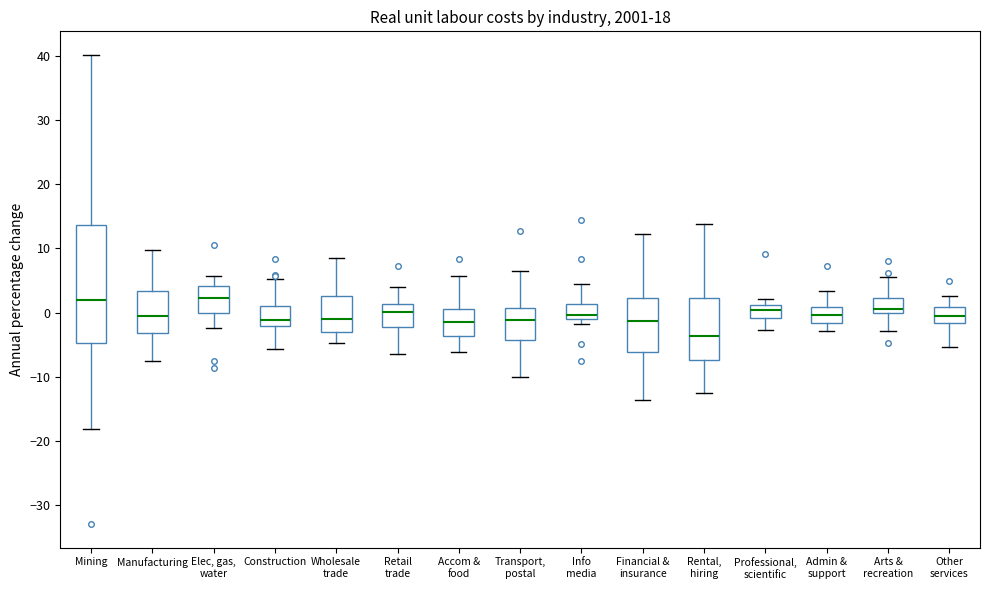

Reading left to right, transcribe this box plot: for each box, give where its median line is, the range the box spans, and where its two whiskers end, as read against the y-axis. The values are not printed on the chart, so give them approximately, as read against the axis.

Mining: median 2, box -5 to 14, whiskers -18 to 40
Manufacturing: median -1, box -3 to 3, whiskers -8 to 10
Elec, gas, water: median 2, box 0 to 4, whiskers -2 to 6
Construction: median -1, box -2 to 1, whiskers -6 to 5
Wholesale trade: median -1, box -3 to 3, whiskers -5 to 9
Retail trade: median 0, box -2 to 1, whiskers -6 to 4
Accom & food: median -1, box -4 to 1, whiskers -6 to 6
Transport, postal: median -1, box -4 to 1, whiskers -10 to 7
Info media: median 0, box -1 to 1, whiskers -2 to 4
Financial & insurance: median -1, box -6 to 2, whiskers -14 to 12
Rental, hiring: median -4, box -7 to 2, whiskers -13 to 14
Professional, scientific: median 0, box -1 to 1, whiskers -3 to 2
Admin & support: median 0, box -2 to 1, whiskers -3 to 3
Arts & recreation: median 1, box 0 to 2, whiskers -3 to 6
Other services: median -1, box -2 to 1, whiskers -5 to 3